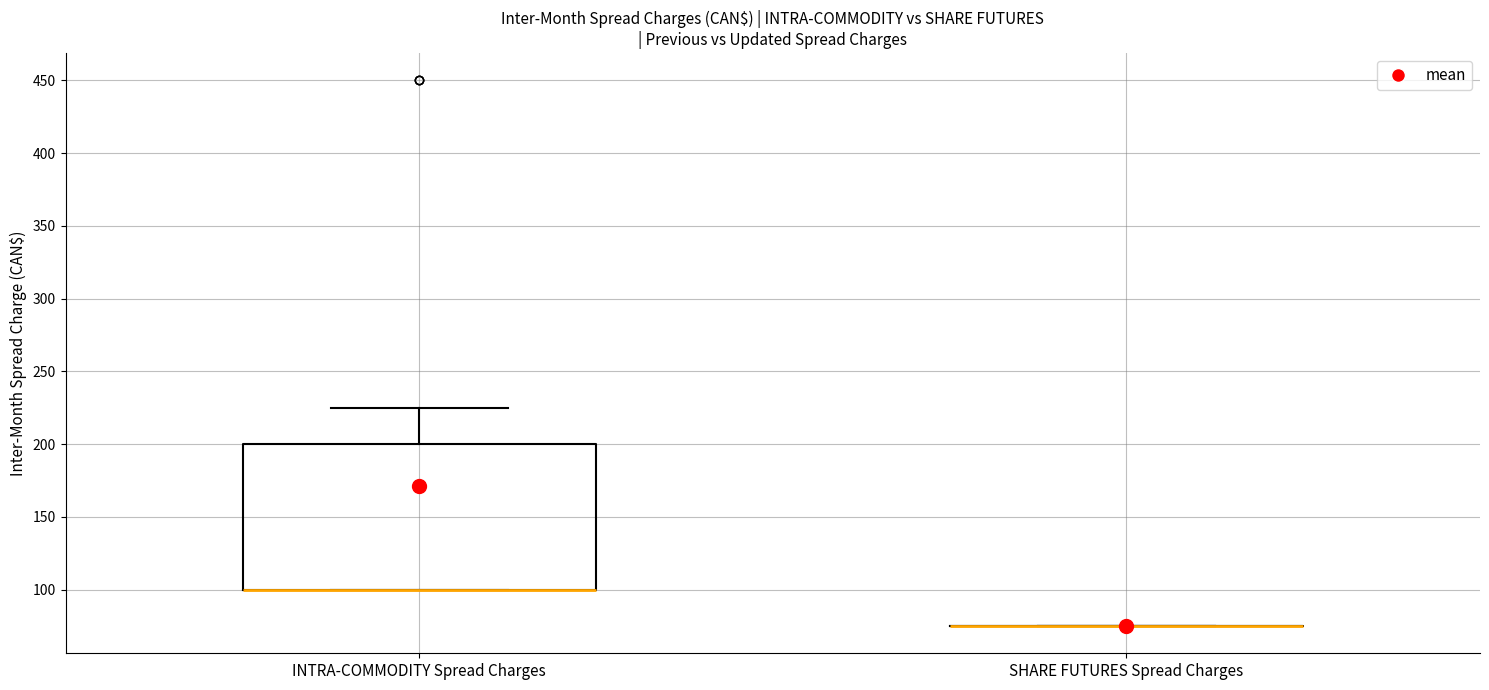

Comparing the boxes themselves (not the whiskers), which one is the tallest?

INTRA-COMMODITY Spread Charges